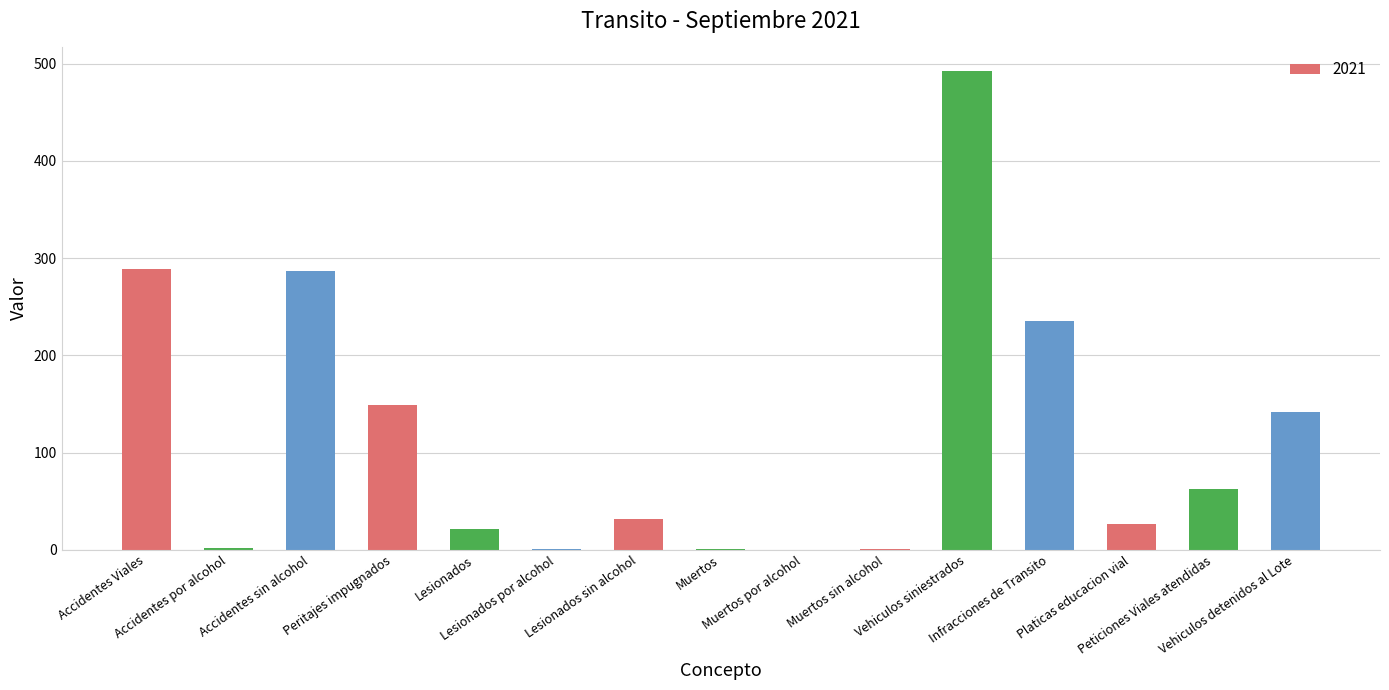

What is the sum of all values?

1740